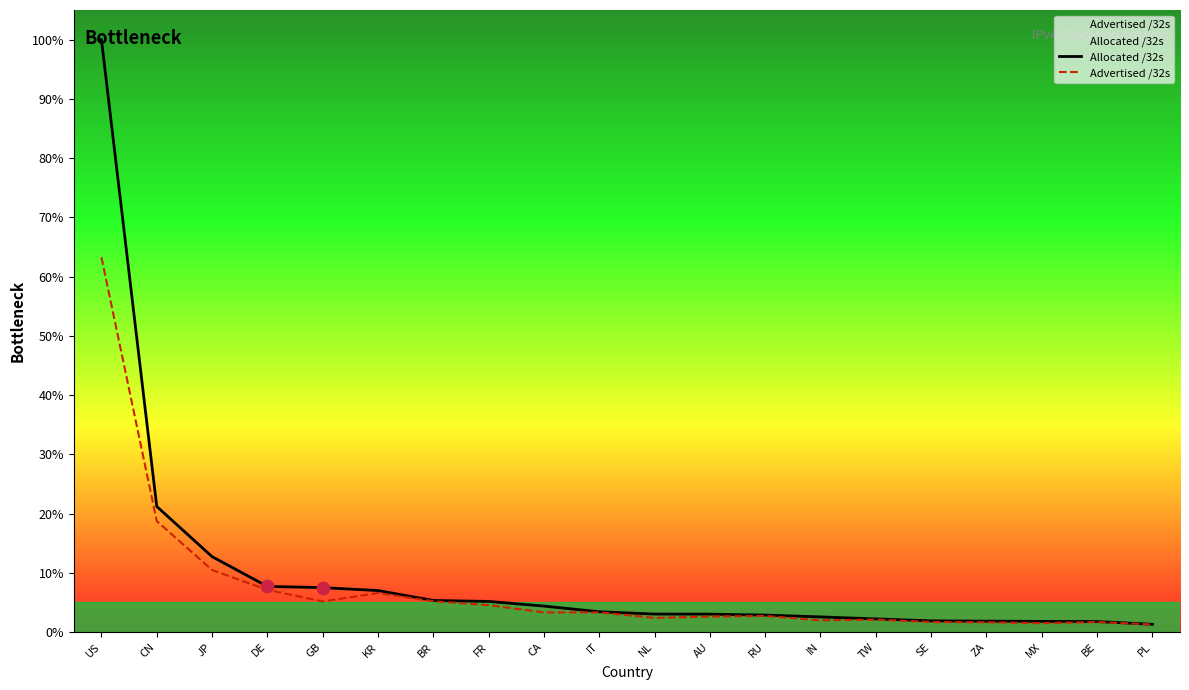

What is the total value across all series at JP?

23.2